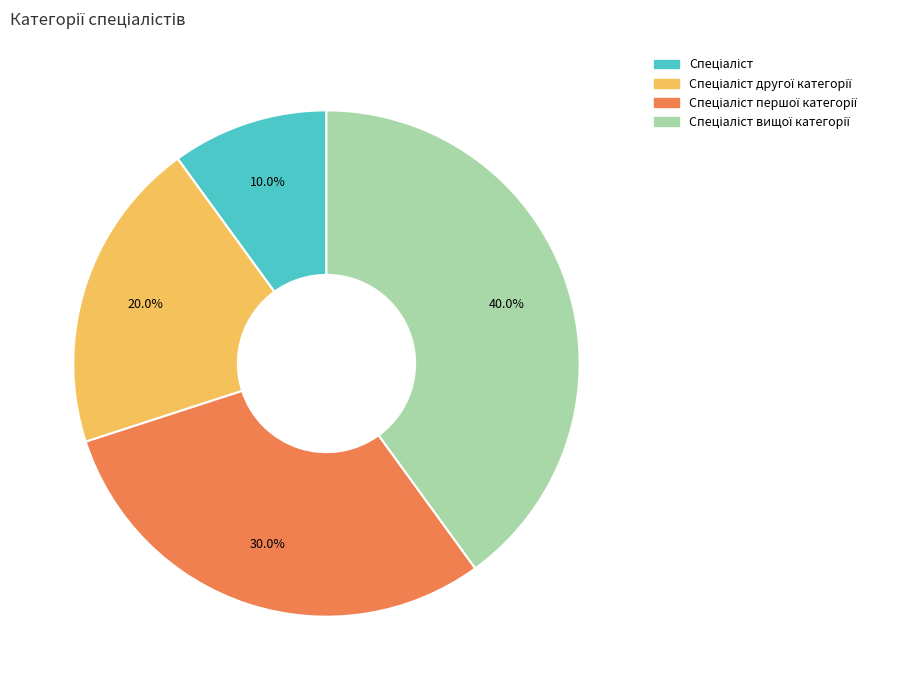

Does any single category account for the majority?

No